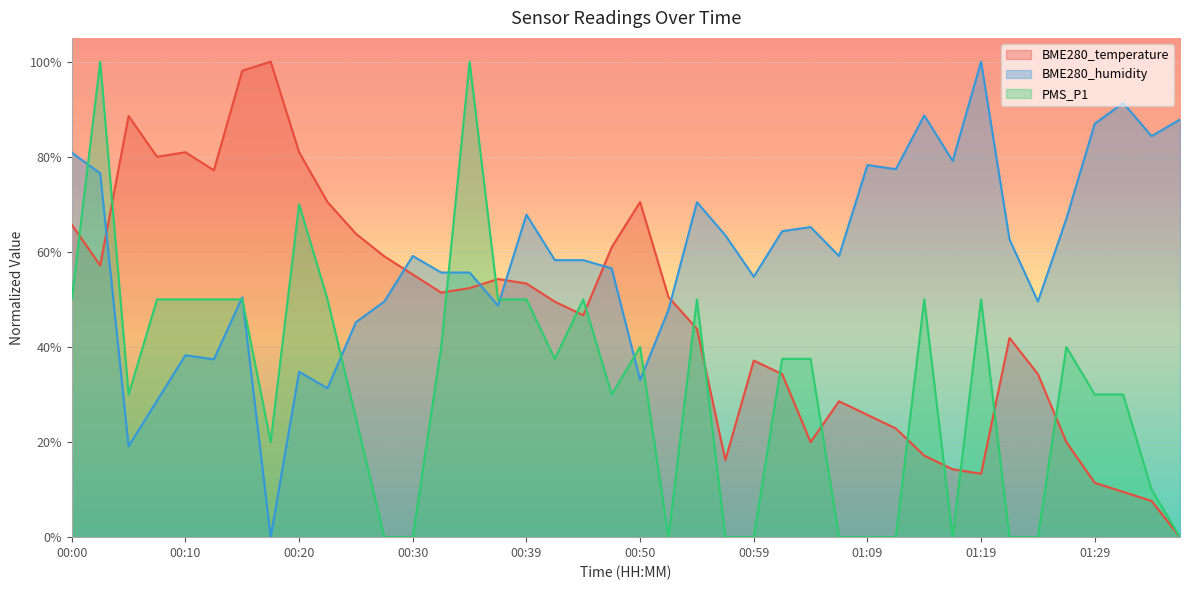

The value of PMS_P1 at 00:17 is 20.0. True or false?

True